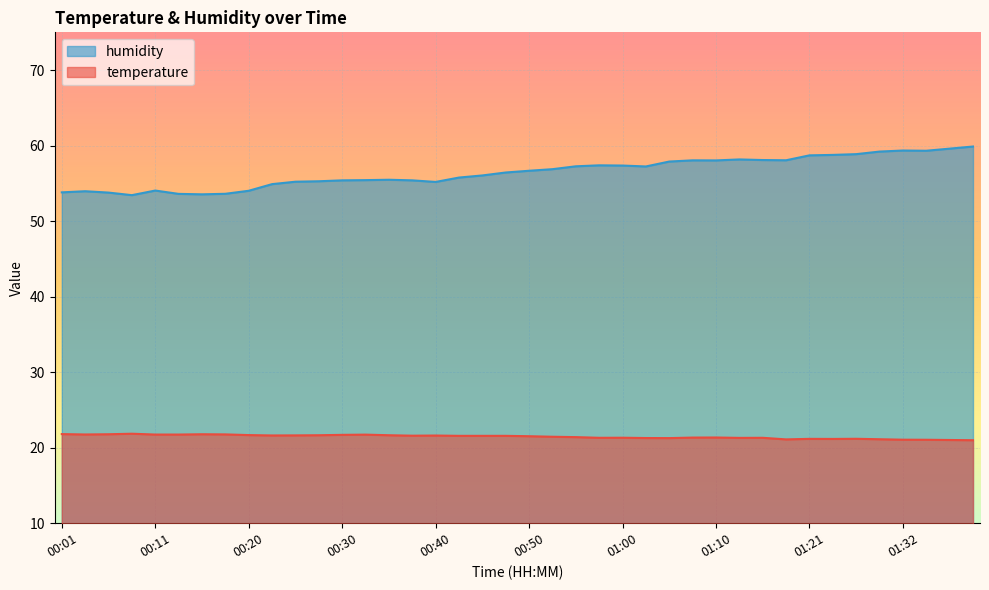

True or false: temperature has a value of 5.6 at 00:13.

False